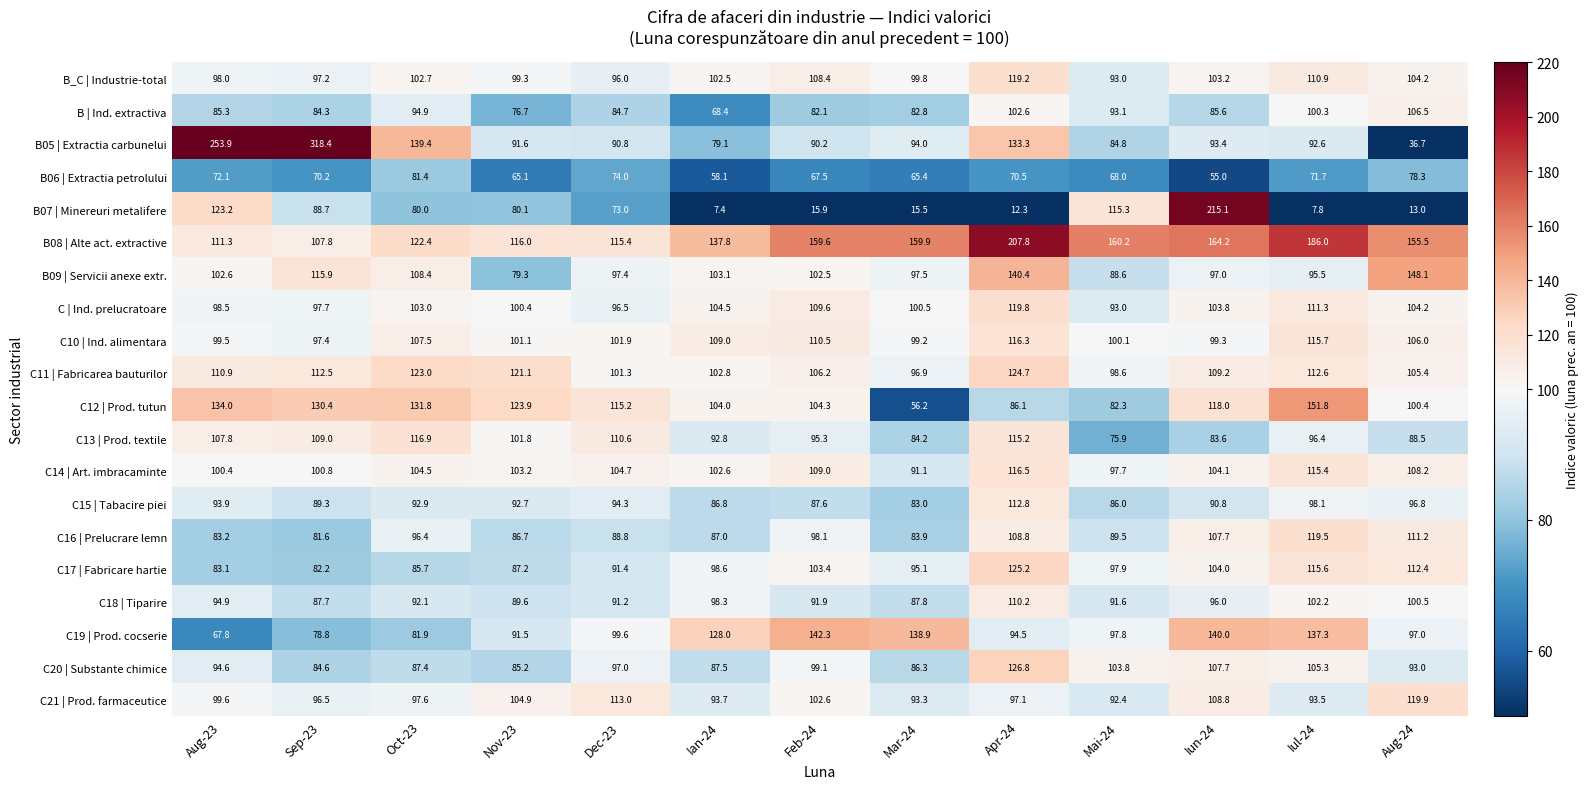

What is the maximum value shown in the chart?

318.4